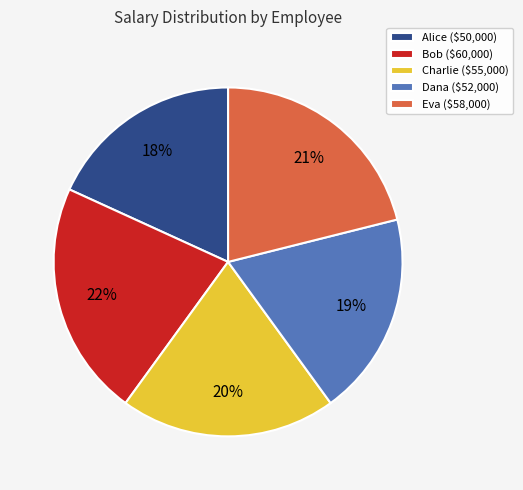

What is the largest slice in the pie chart?

Bob